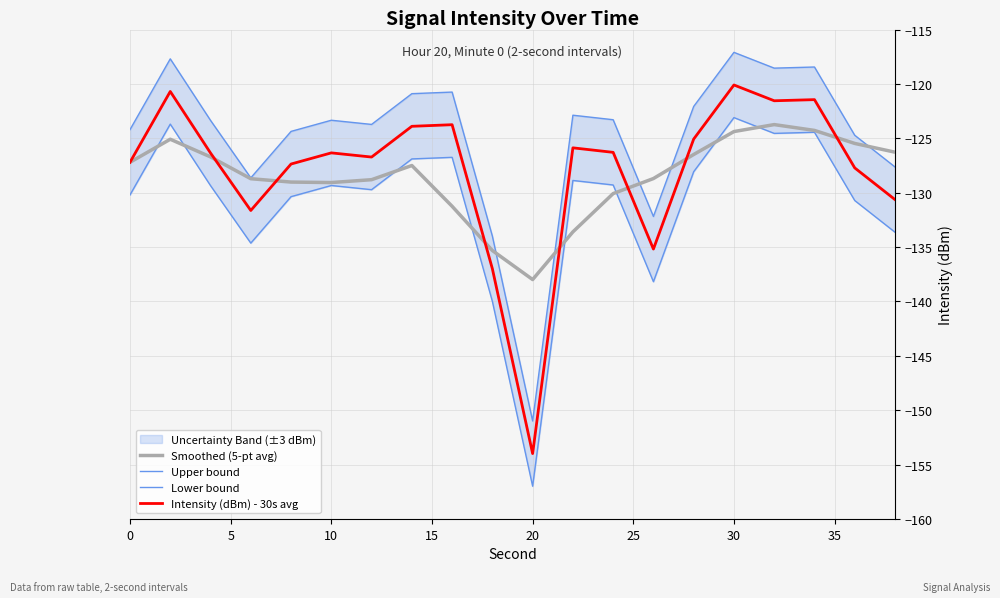

Is it true that Smoothed (5-pt avg) equals -129.1 at 10?

True